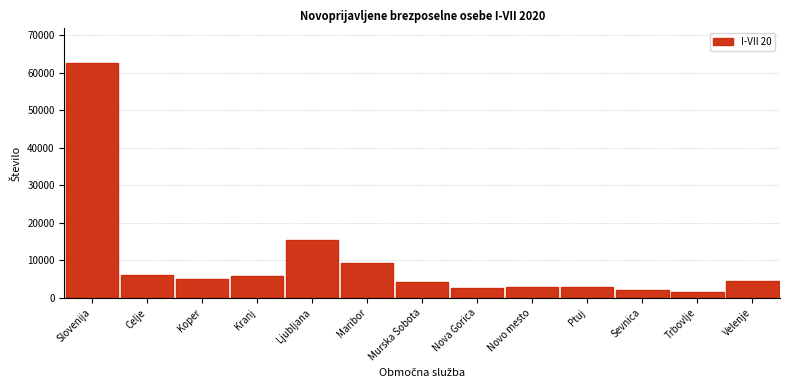

What is the value of the 11th bar from the left?

2038